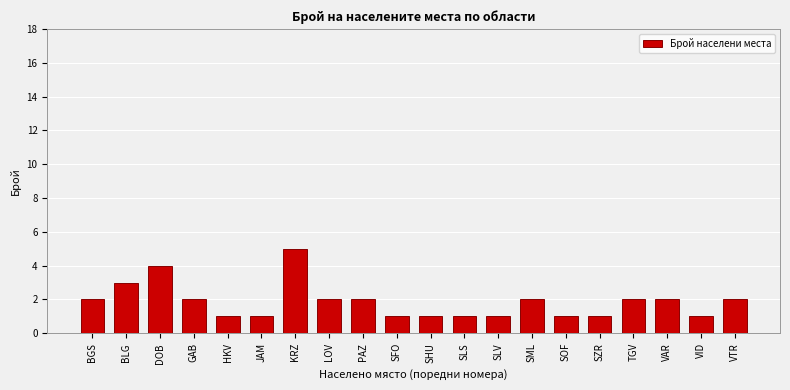

Is it true that the value at SOF is 0?

False